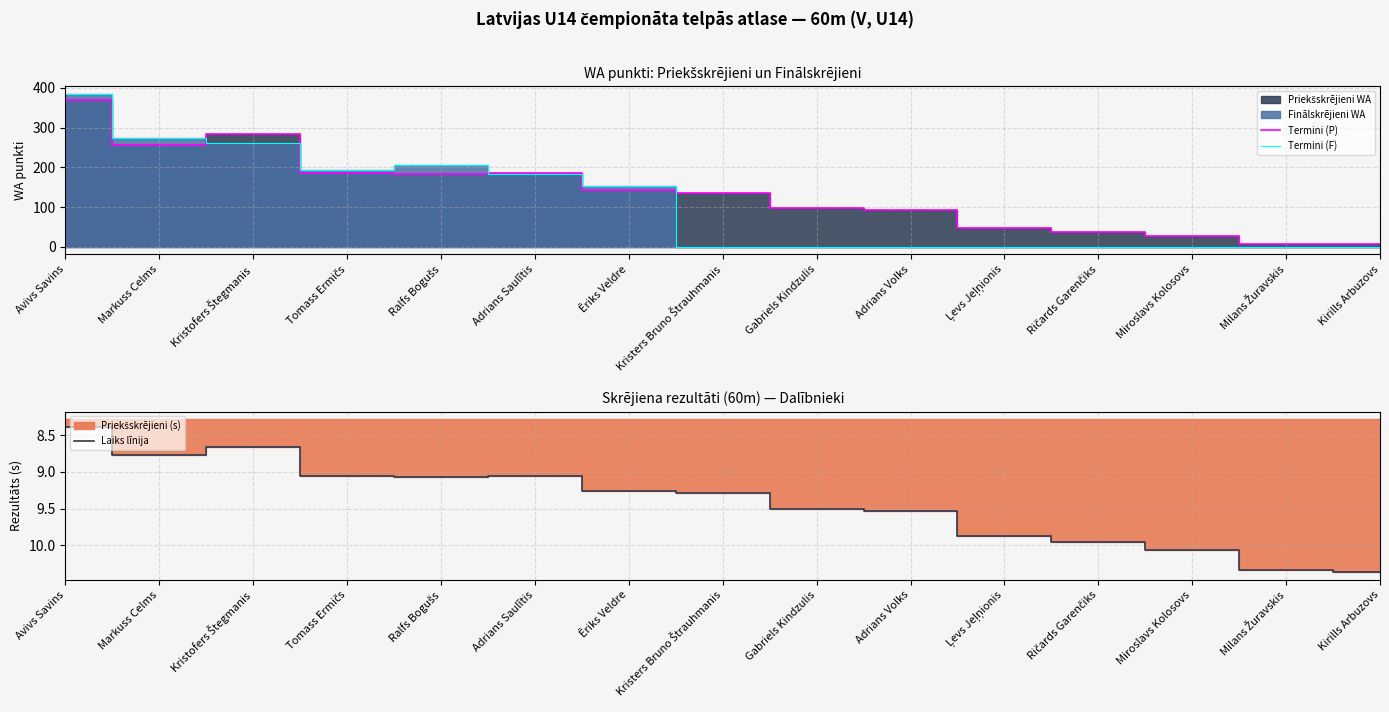

Which has a higher value, Adrians Volks or Markuss Celms?

Markuss Celms